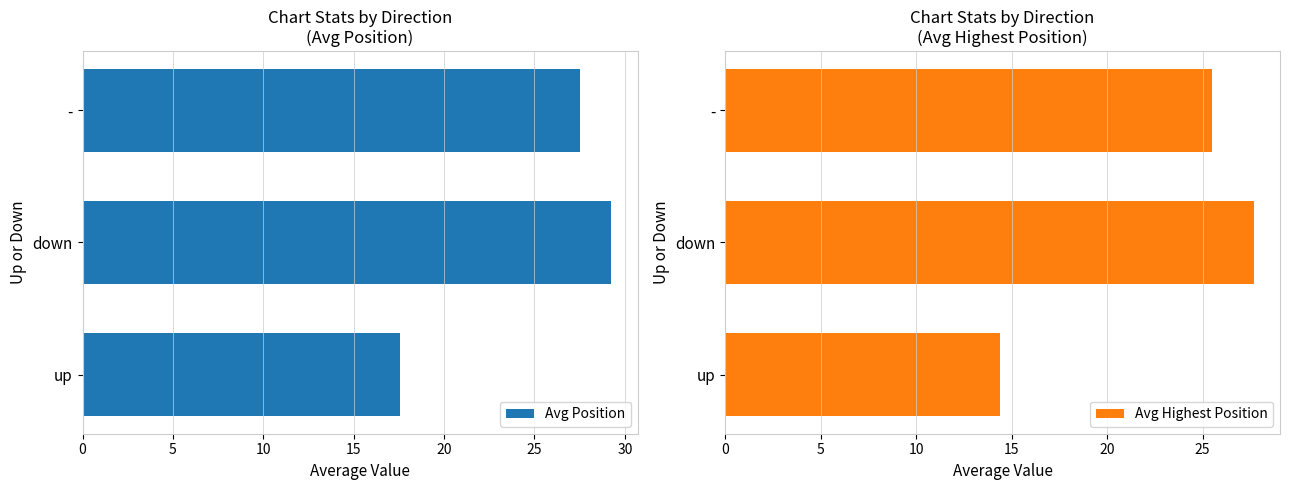

The value of Avg Position at - is 36.6. True or false?

False